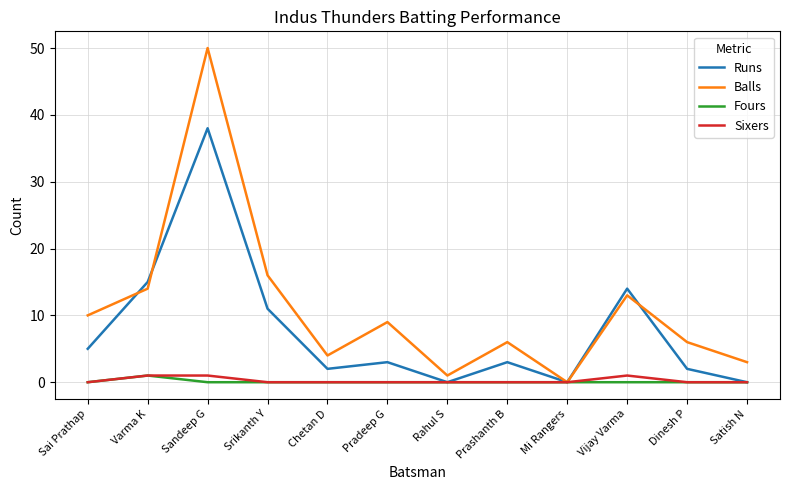

Count the number of data series in this chart.

4